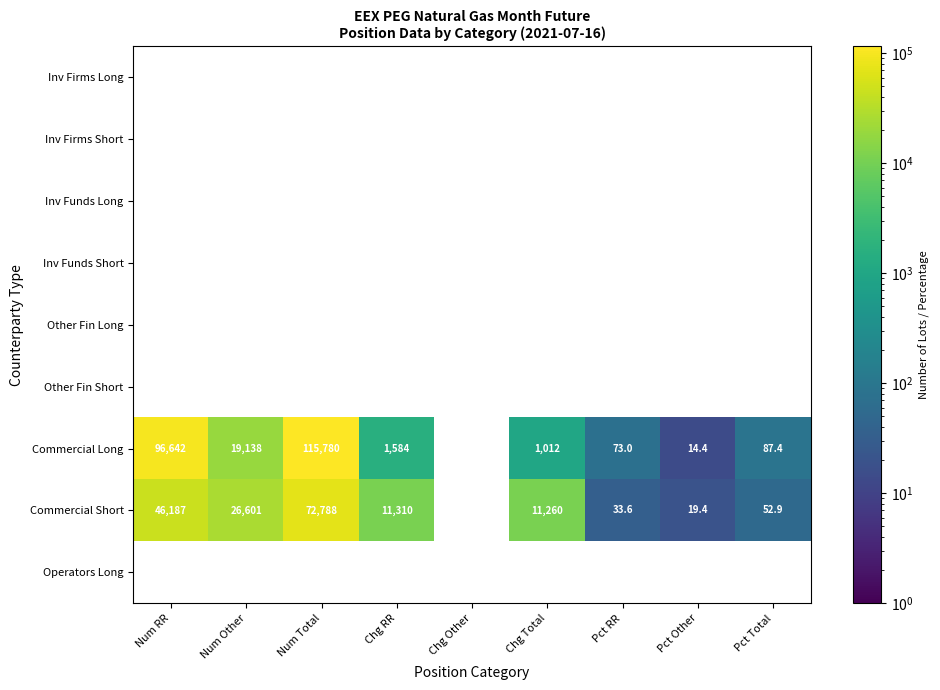

The Commercial Short series shows 19.4 at Pct Other. True or false?

True